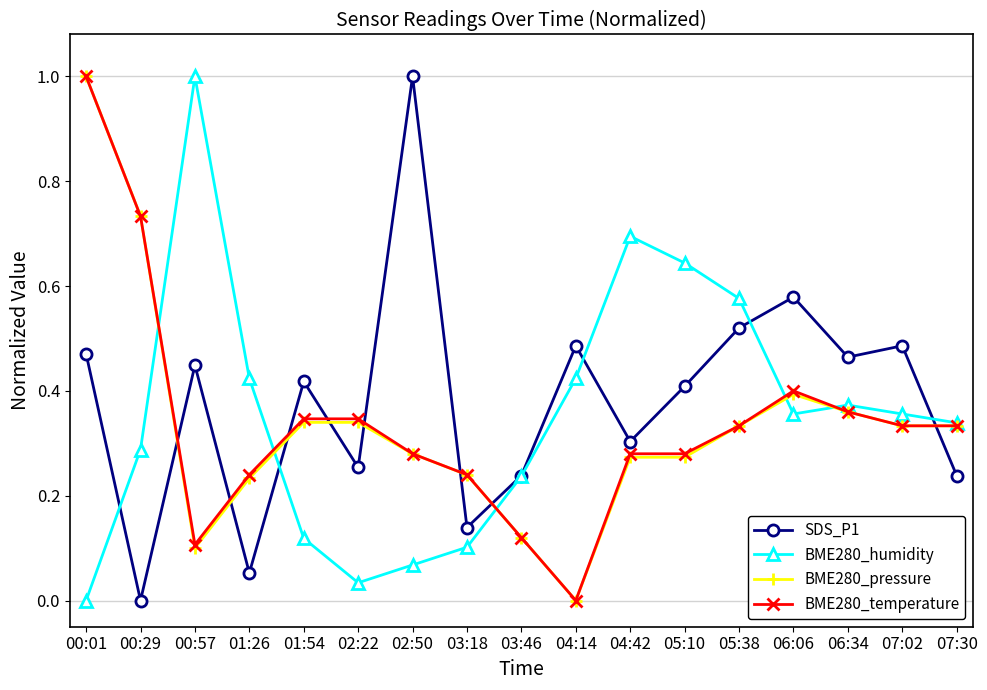

How many data points in BME280_pressure are above 0?

16